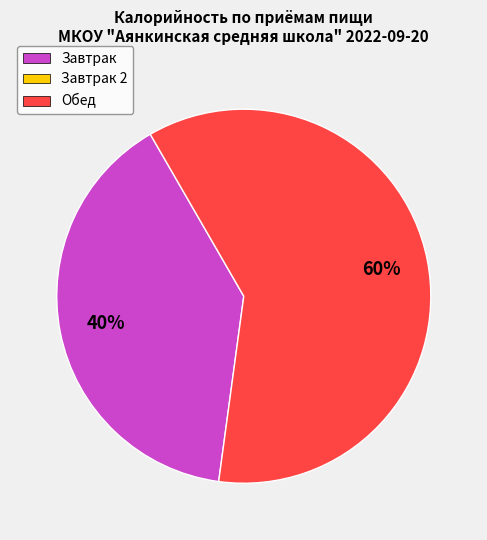

Is there a majority slice in this chart?

Yes